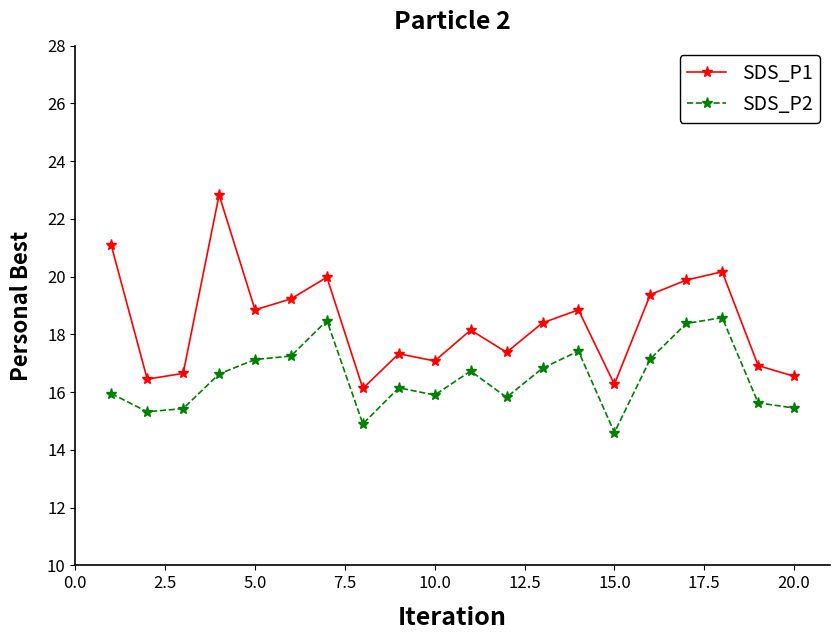

Which series has the largest total across all categories?

SDS_P1